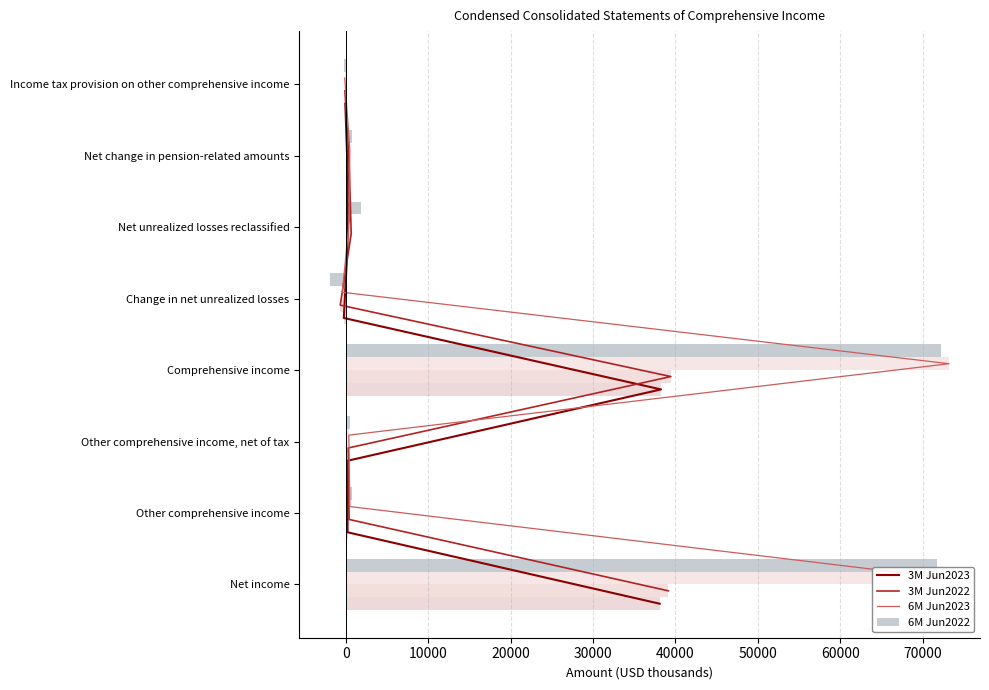

What are all the series names shown in the legend?

3M Jun2023, 3M Jun2022, 6M Jun2023, 6M Jun2022